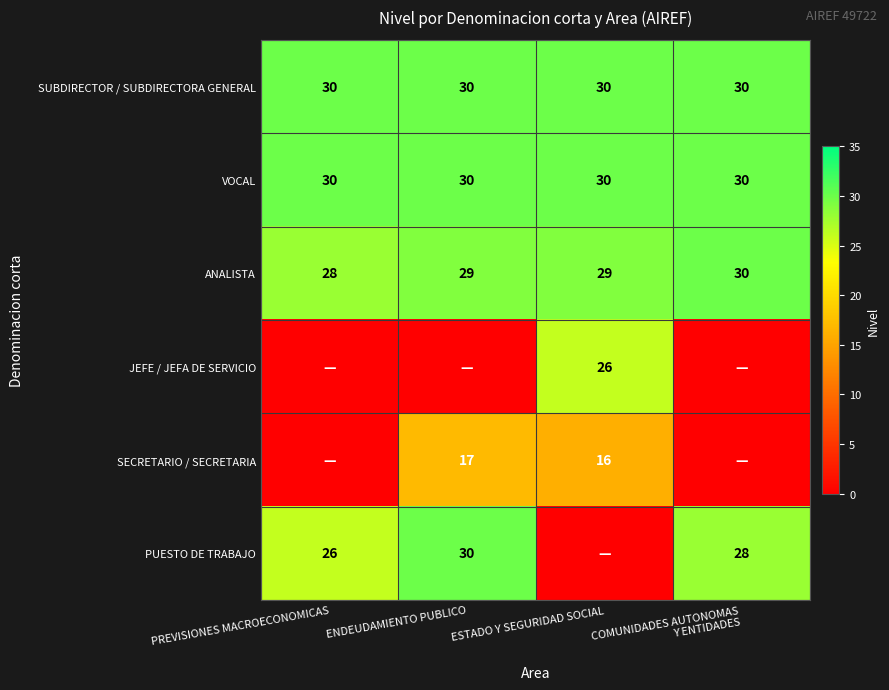

The PUESTO DE TRABAJO series shows 30 at ENDEUDAMIENTO PUBLICO. True or false?

True